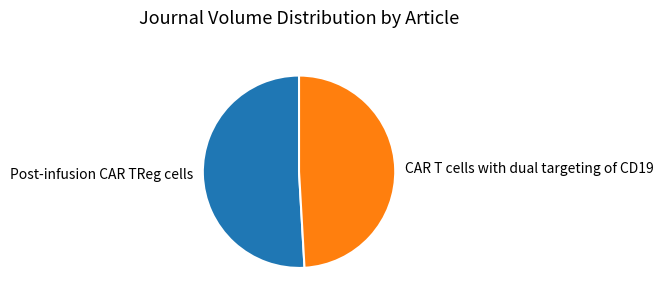

Does CAR T cells with dual targeting of CD19 represent more than half of the total?

No